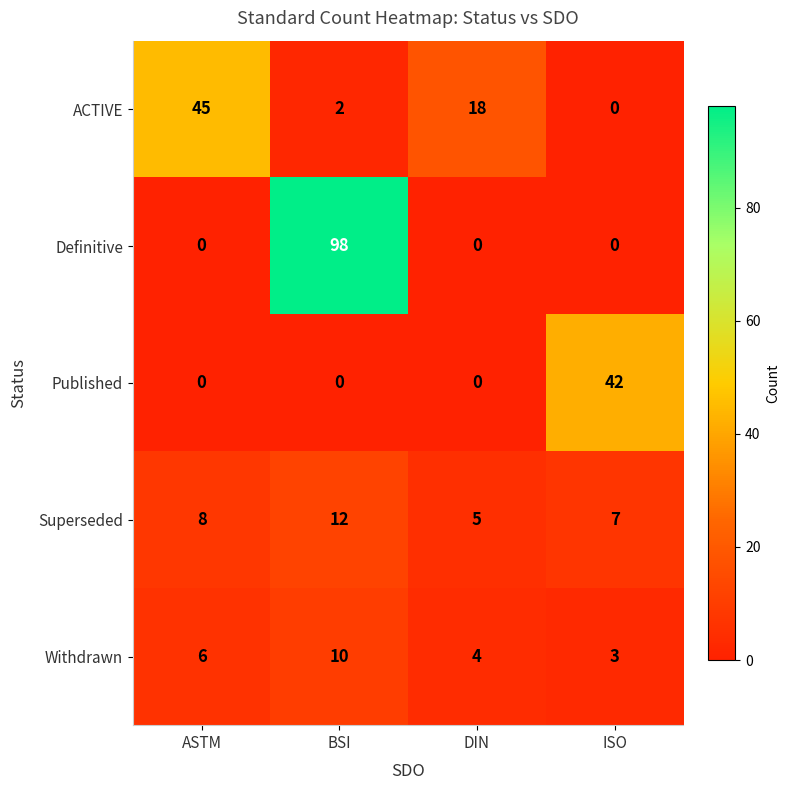

The value of Published at ASTM is 25. True or false?

False